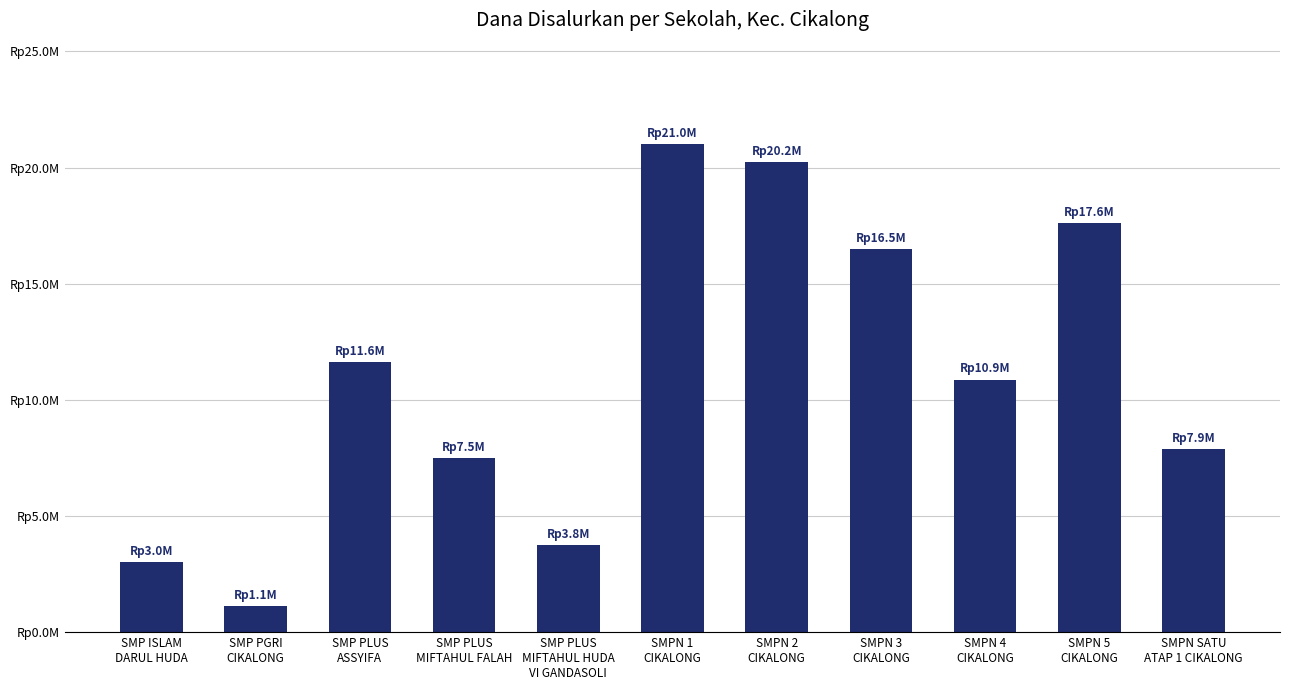

List the labels in order of value, largest first.

SMPN 1
CIKALONG, SMPN 2
CIKALONG, SMPN 5
CIKALONG, SMPN 3
CIKALONG, SMP PLUS
ASSYIFA, SMPN 4
CIKALONG, SMPN SATU
ATAP 1 CIKALONG, SMP PLUS
MIFTAHUL FALAH, SMP PLUS
MIFTAHUL HUDA
VI GANDASOLI, SMP ISLAM
DARUL HUDA, SMP PGRI
CIKALONG